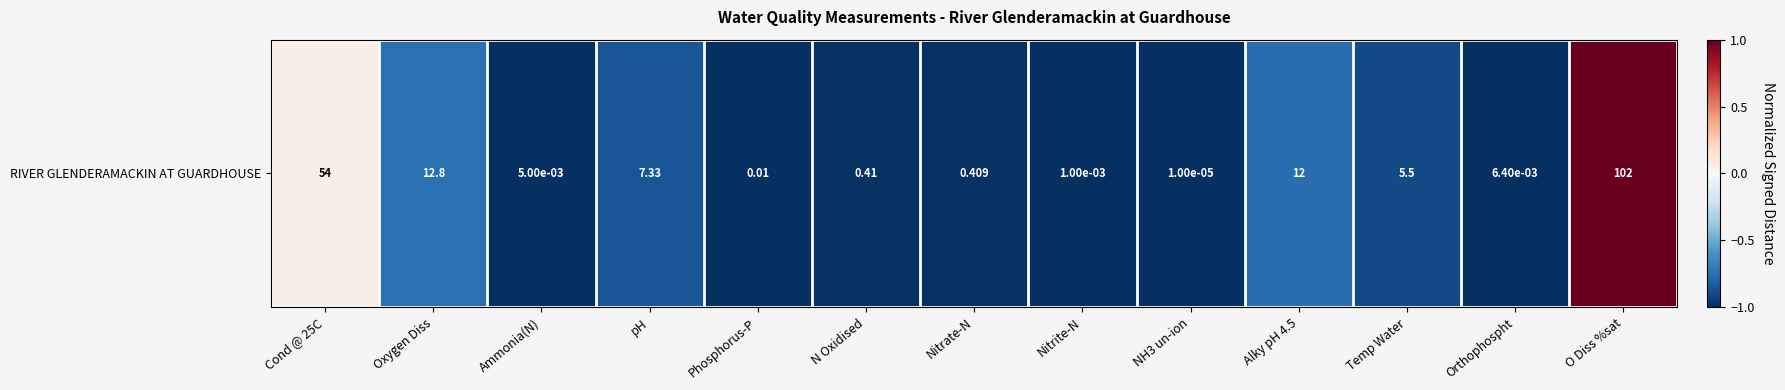

Reading left to right, extract all data points from this chart.

Cond @ 25C=0.1	Oxygen Diss=-0.7	Ammonia(N)=-1.0	pH=-0.9	Phosphorus-P=-1.0	N Oxidised=-1.0	Nitrate-N=-1.0	Nitrite-N=-1.0	NH3 un-ion=-1.0	Alky pH 4.5=-0.8	Temp Water=-0.9	Orthophospht=-1.0	O Diss %sat=1.0